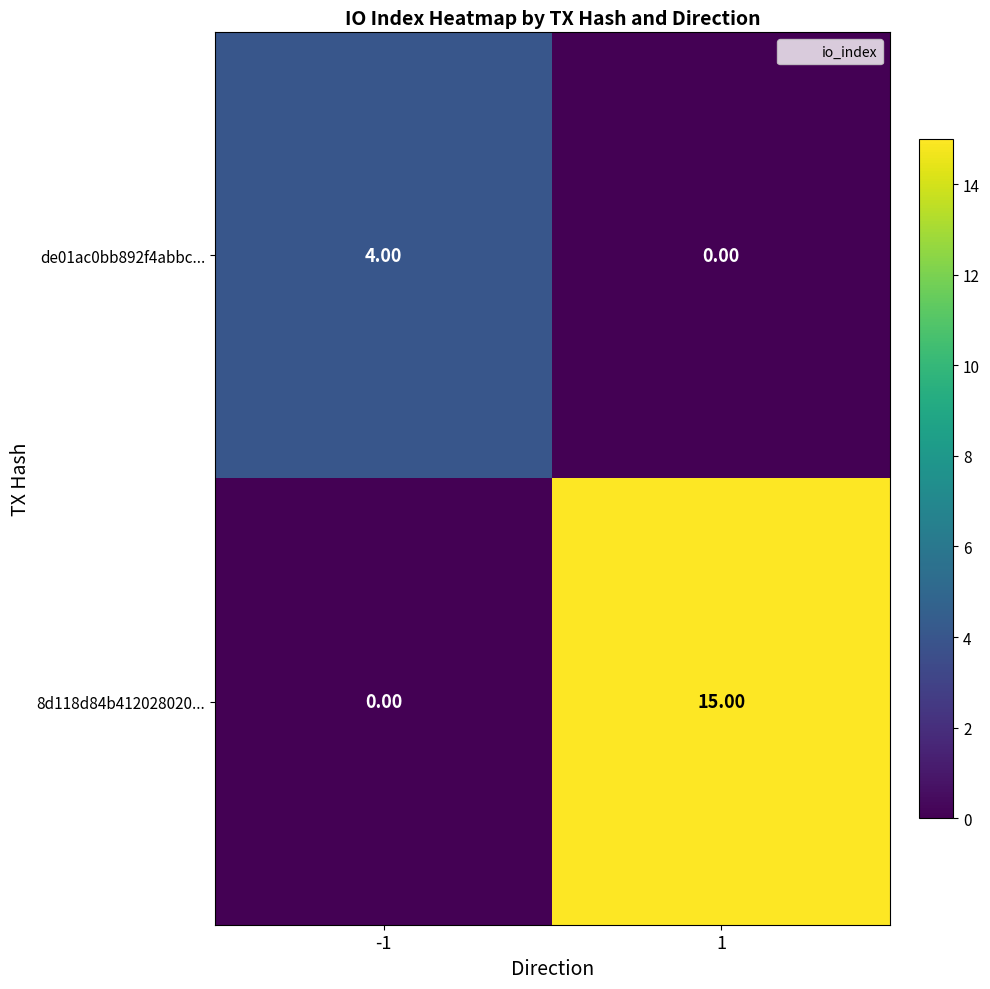

How many series are shown in this chart?

2